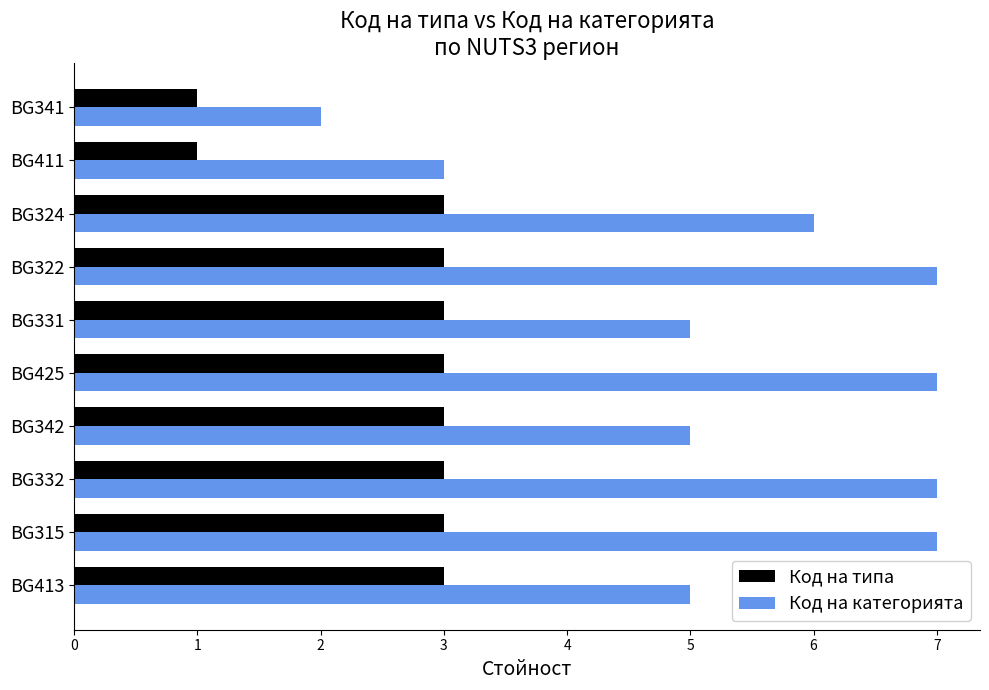

Is it true that Код на типа equals 3 at BG413?

True